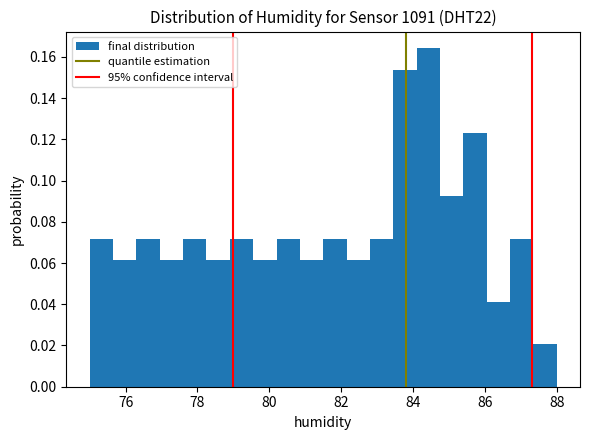

Read against the x-axis, roughly where is the centre of the tallest bar?

84.4